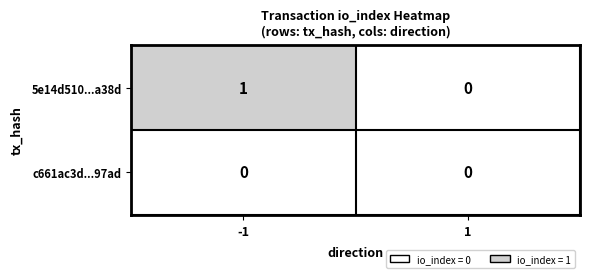

List the labels in order of 5e14d510...a38d value, largest first.

-1, 1